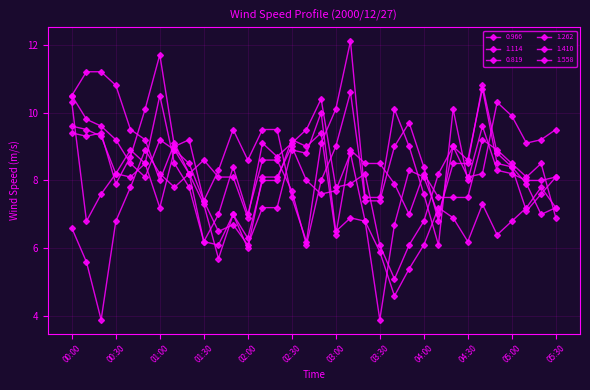

How many lines are shown in the chart?

6